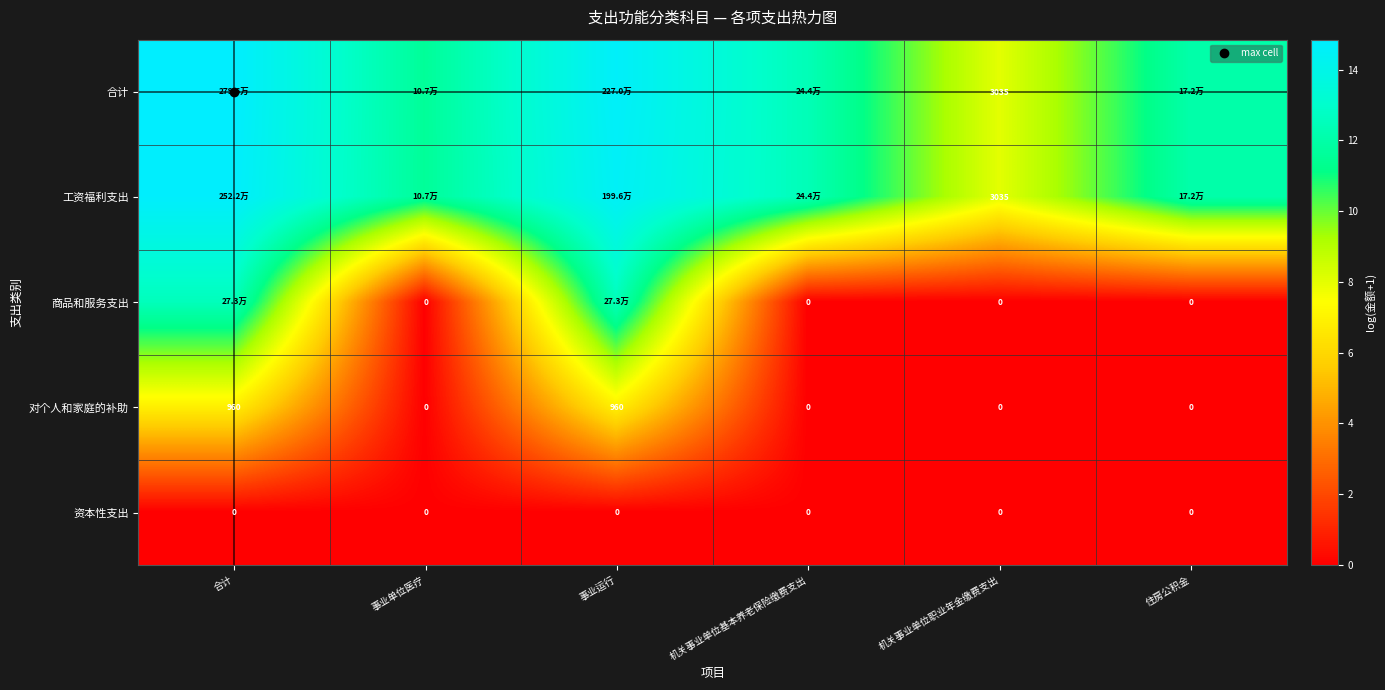

True or false: 资本性支出 has a value of 0.0 at 机关事业单位基本养老保险缴费支出.

True